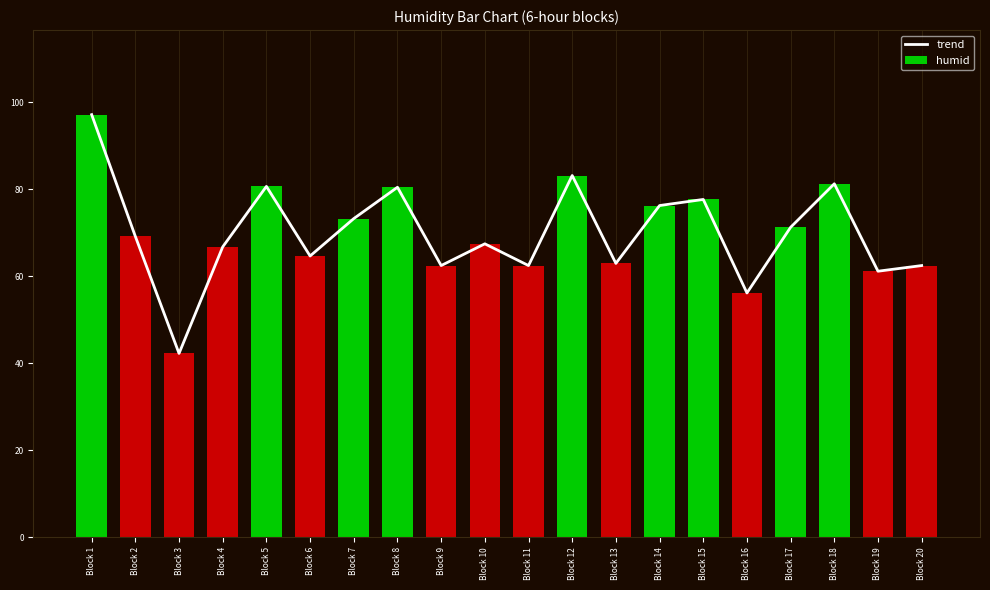

Is the value of trend at Block 5 greater than the value of humid at Block 13?

Yes